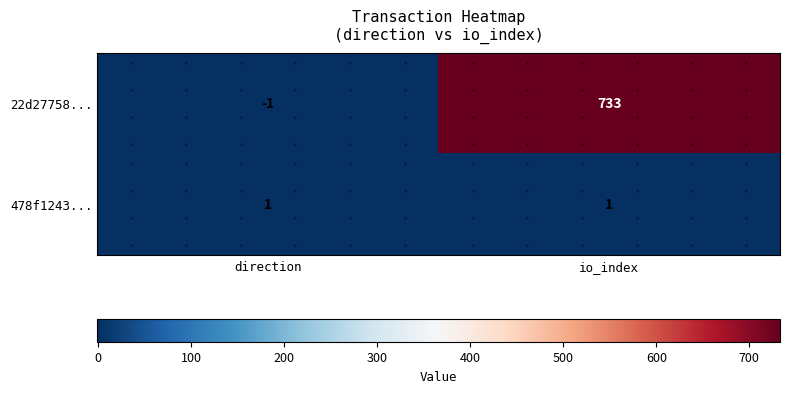

How many distinct data groups are displayed?

2